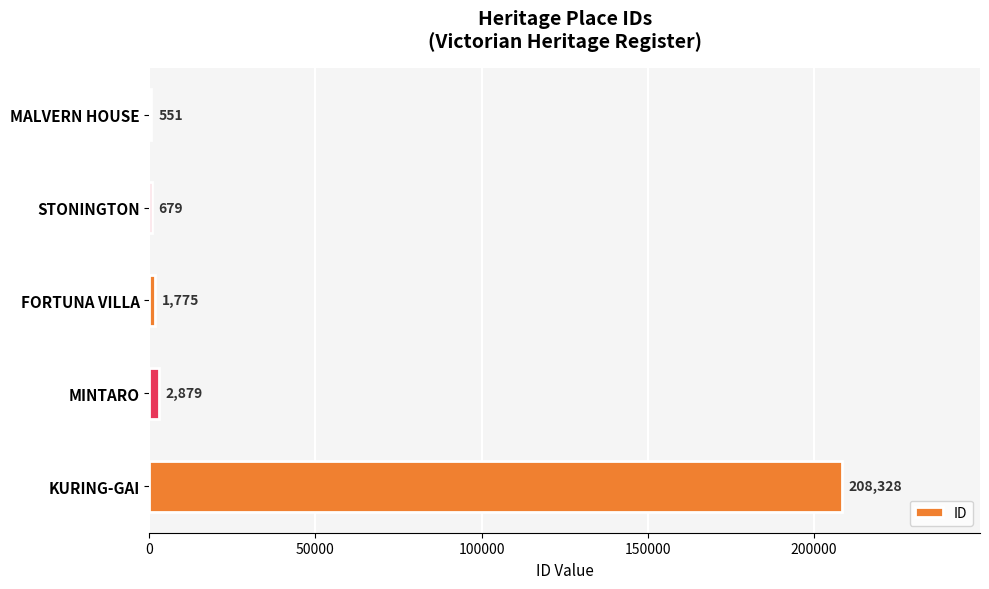

Count the number of data series in this chart.

1